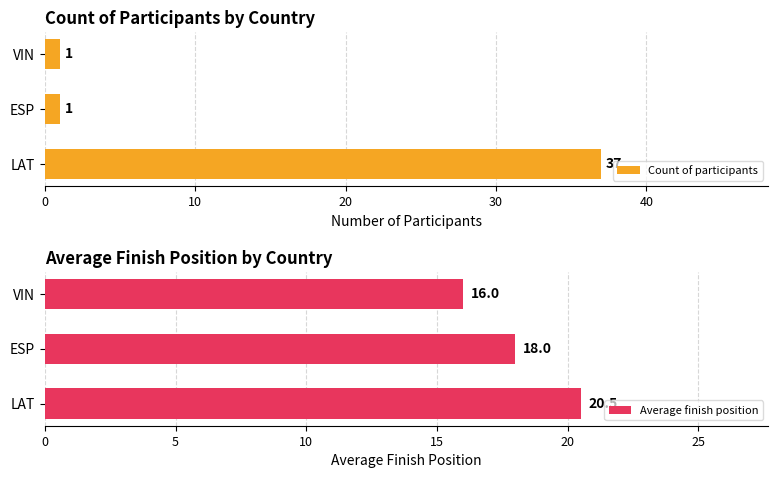

How many series are shown in this chart?

2